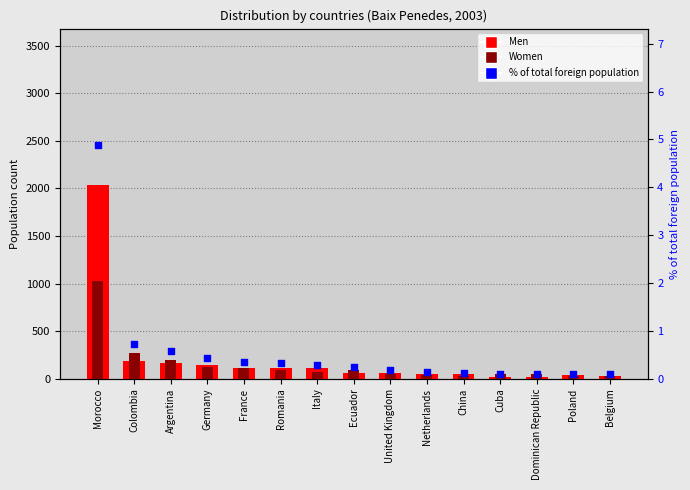

Which series contains the highest Y value?

Men